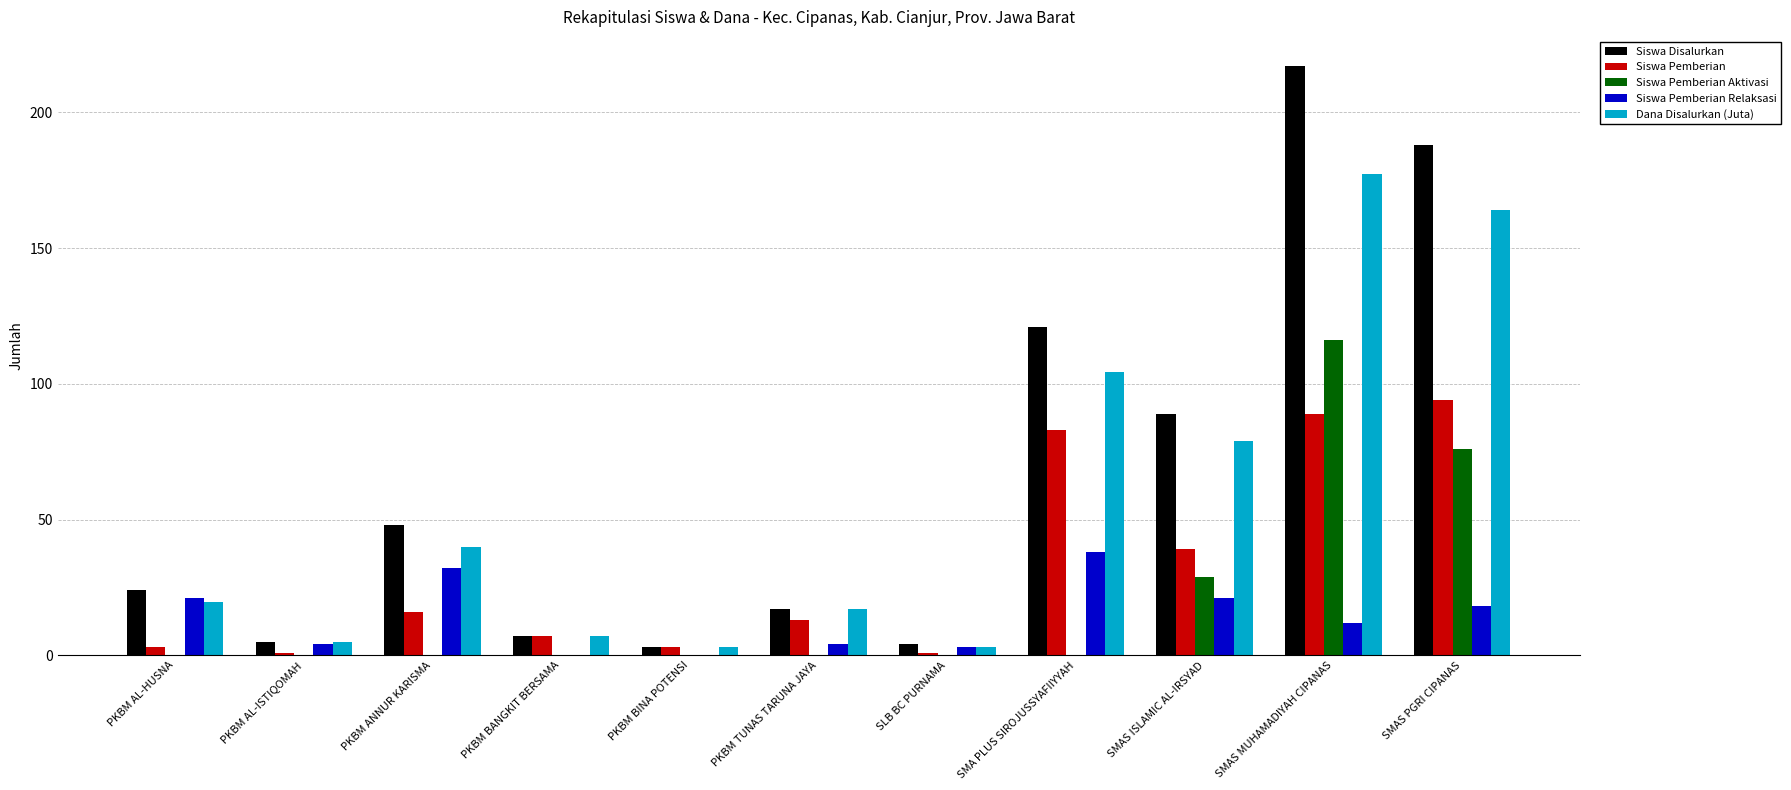

What is the average value of the Dana Disalurkan (Juta) series?

56.3